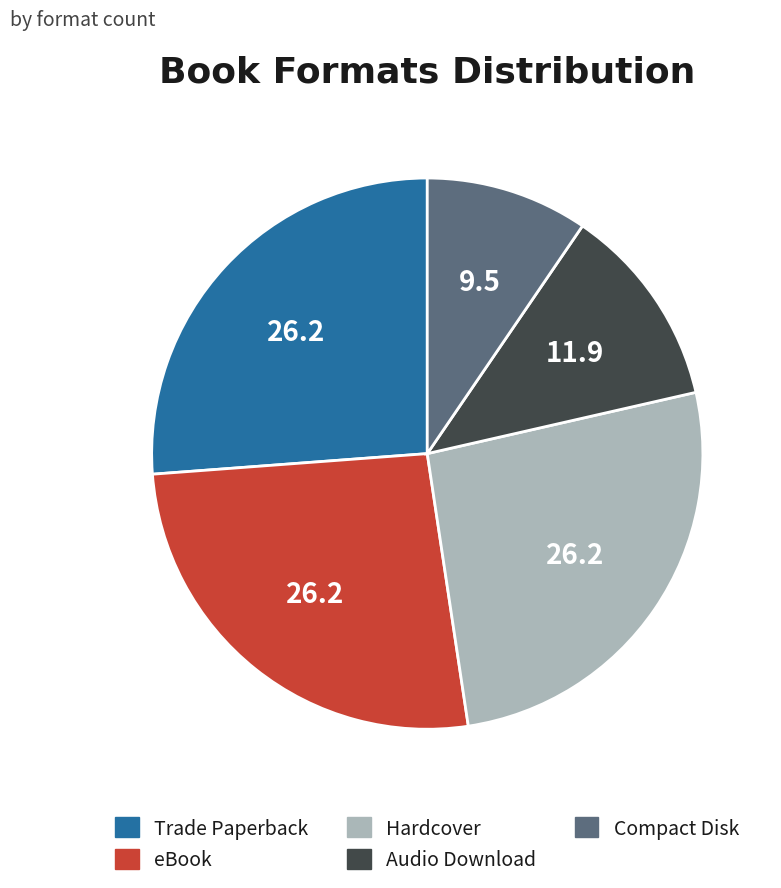

Combined, do Hardcover and eBook account for over 50%?

Yes